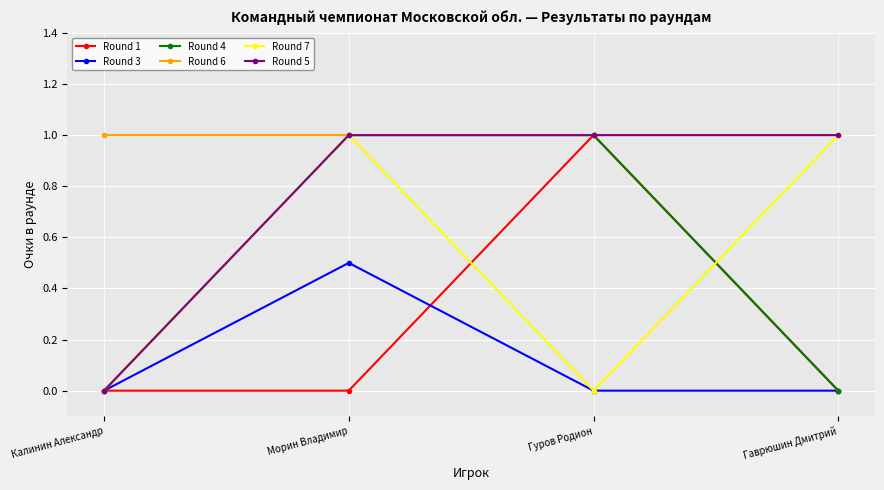

Which series changed the most between Морин Владимир and Гаврюшин Дмитрий?

Round 4